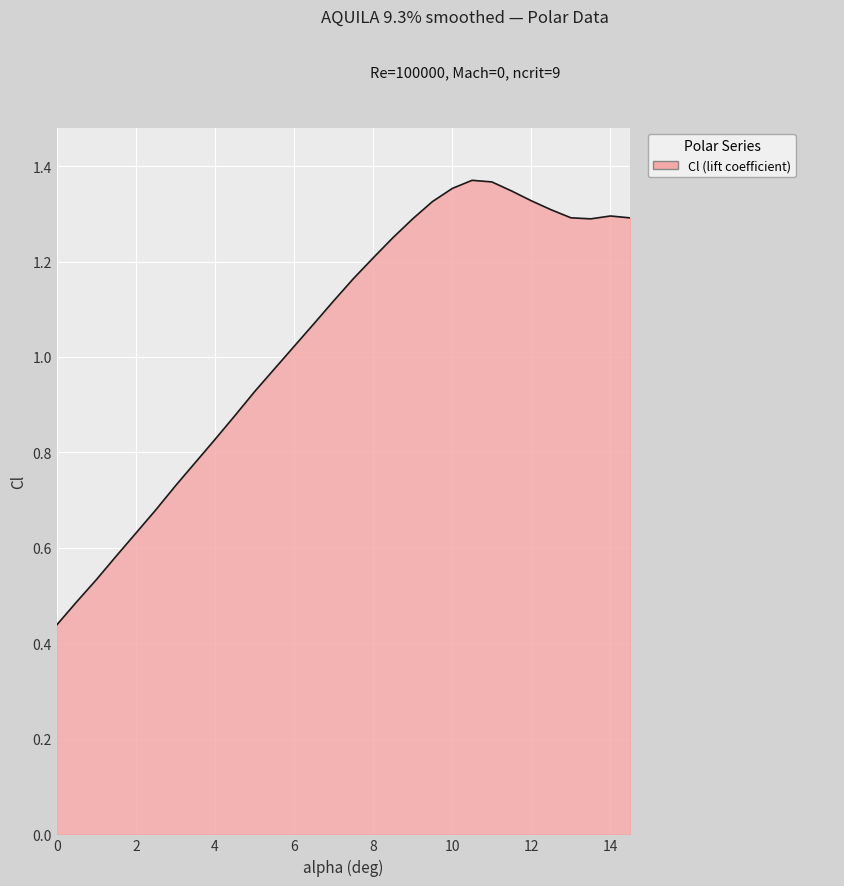

At which label does the data first exceed 1?

6